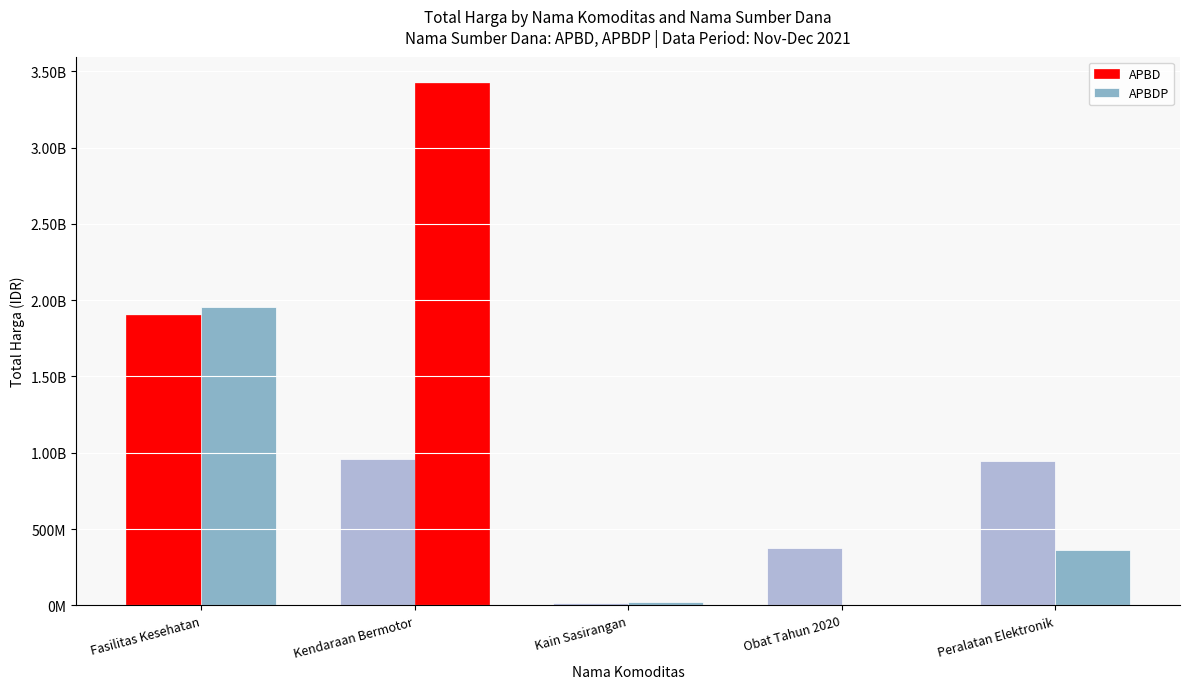

Does the chart contain stacked bars?

No